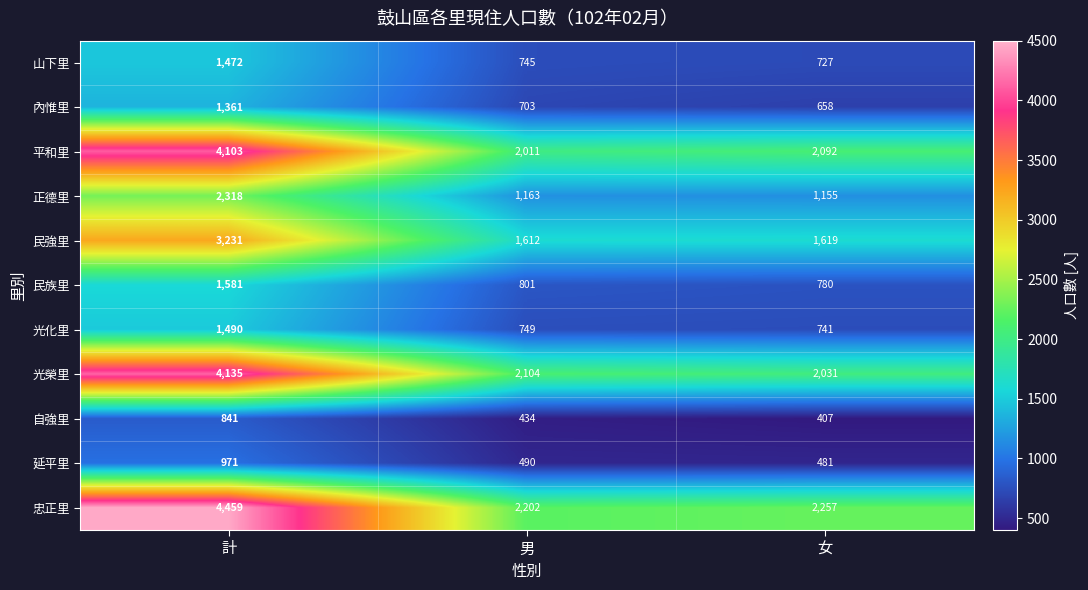

At which category is the sum across all series the highest?

計